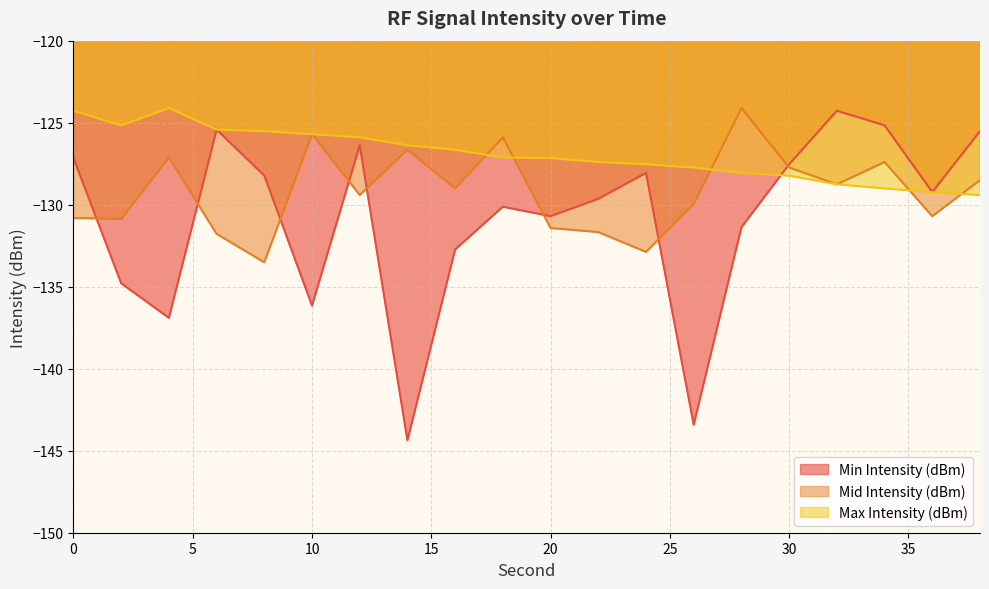

Is the value of Max Intensity (dBm) at 28 greater than the value of Mid Intensity (dBm) at 6?

Yes